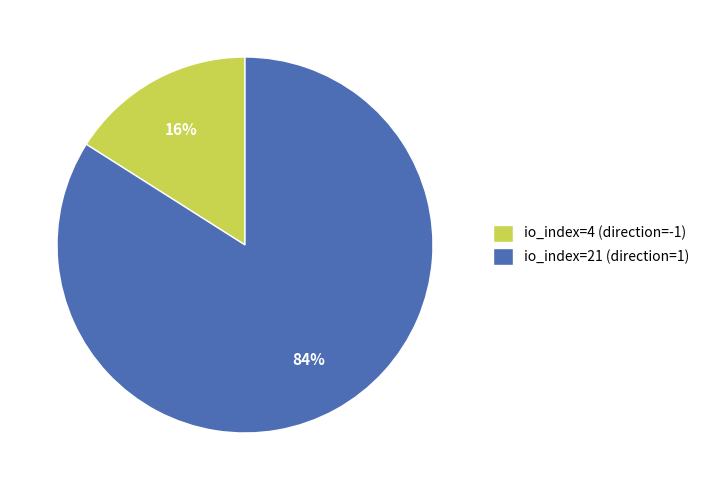

Which category accounts for the majority?

io_index=21 (direction=1)